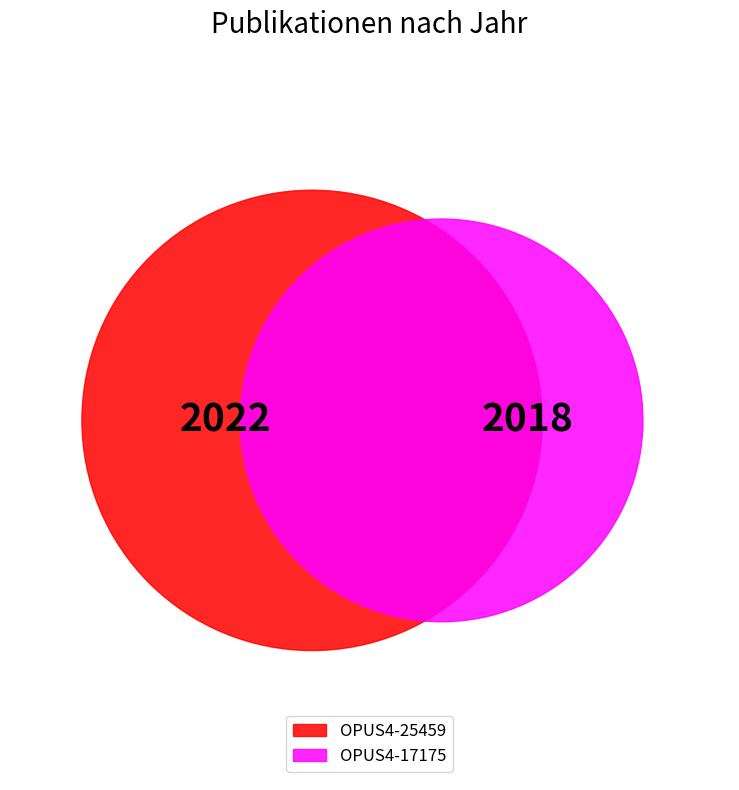

True or false: OPUS4-17175 accounts for 40% of the total.

False